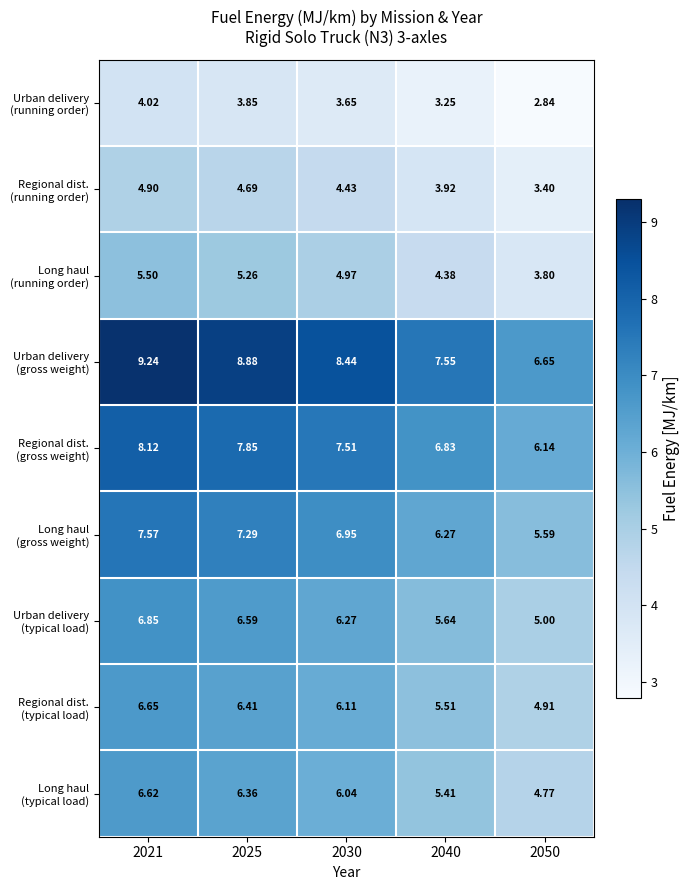

What is the spread (max minus min) of values at 2030?

4.8